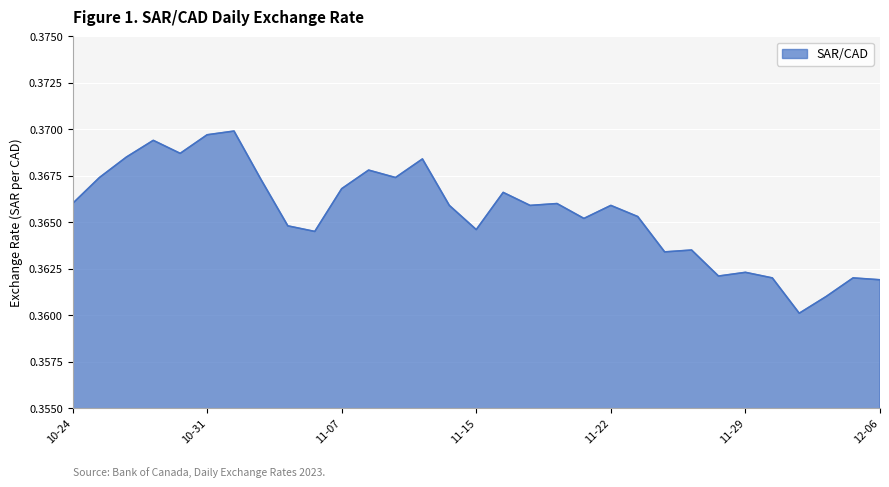

How many lines are shown in the chart?

1